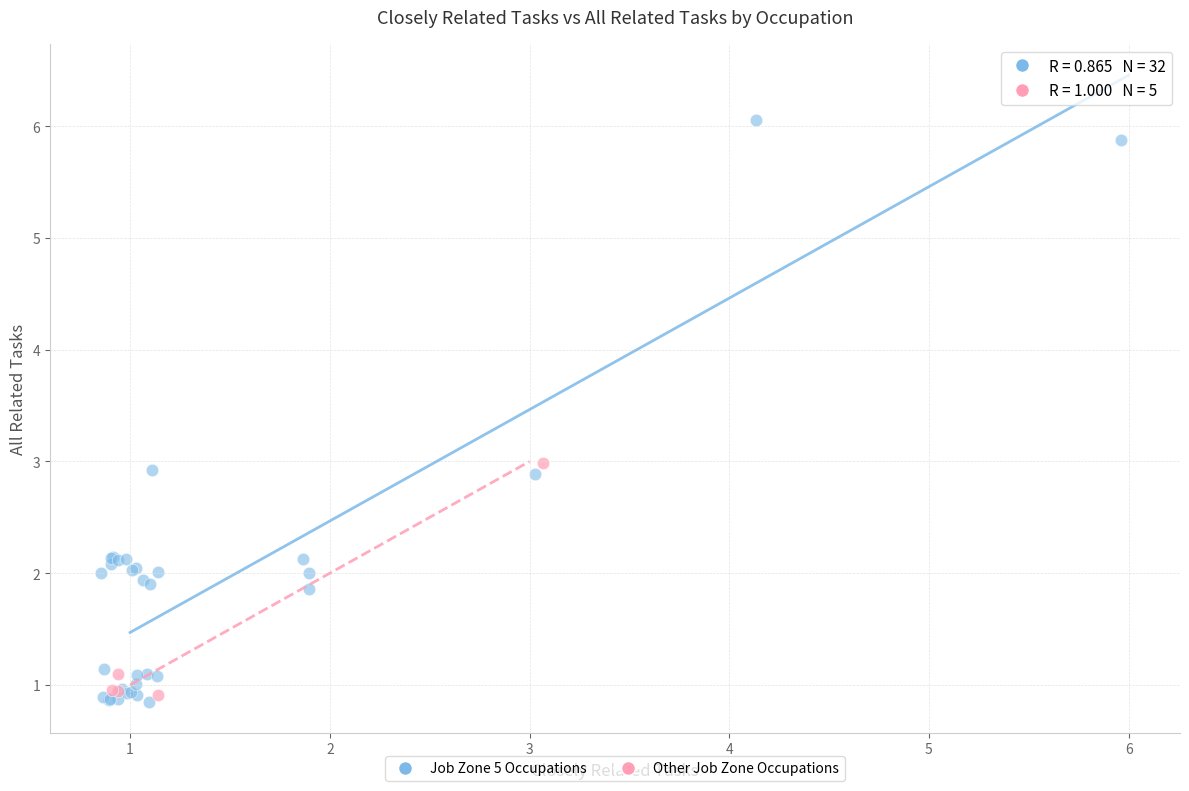

Which series reaches the maximum Y coordinate?

Job Zone 5 Occupations